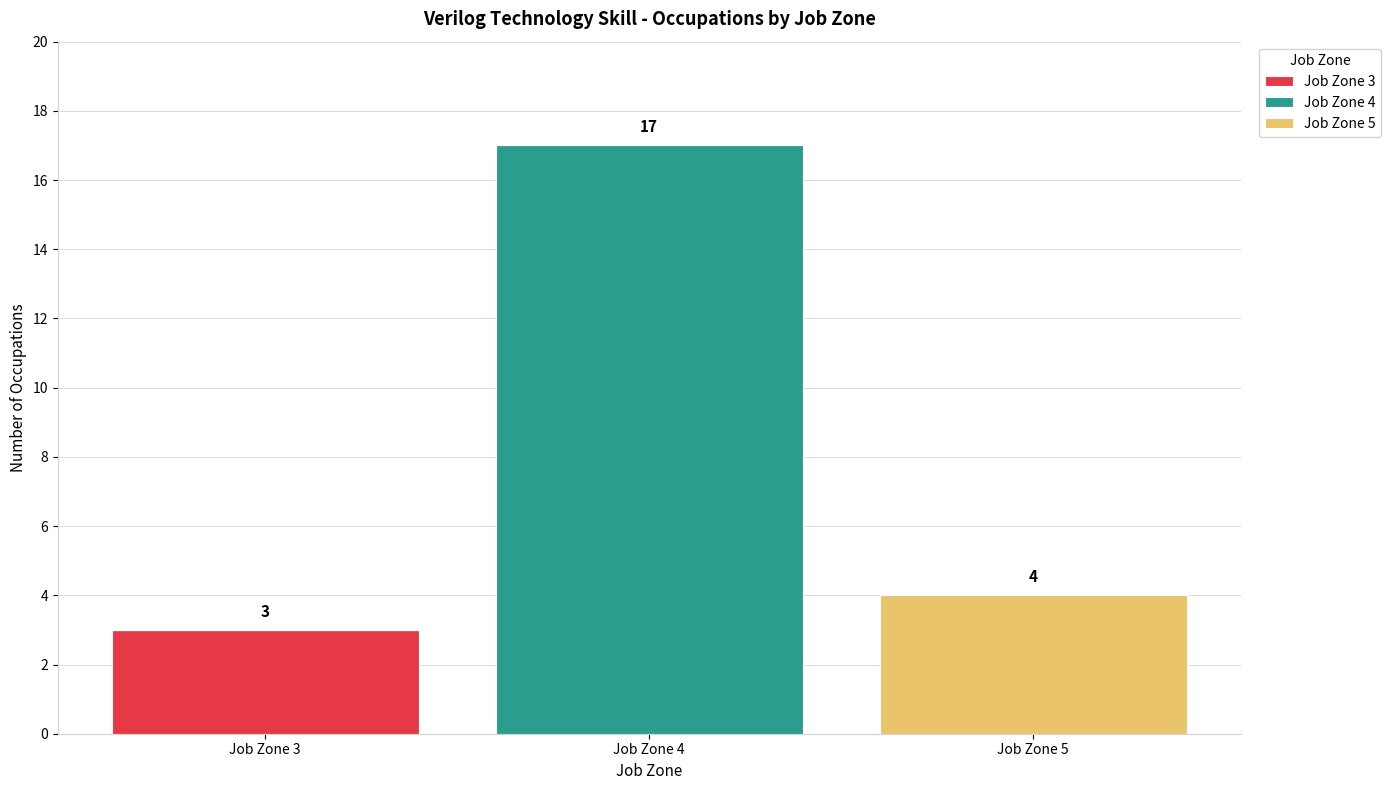

What is the total value across all series at Job Zone 5?

4